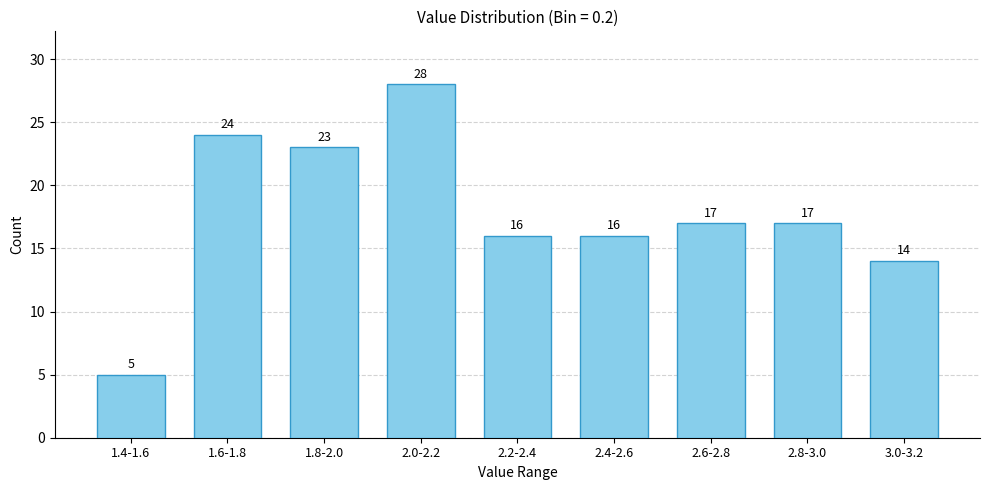

Reading right to left, transcribe all the data shown in this chart.

3.0-3.2=14	2.8-3.0=17	2.6-2.8=17	2.4-2.6=16	2.2-2.4=16	2.0-2.2=28	1.8-2.0=23	1.6-1.8=24	1.4-1.6=5